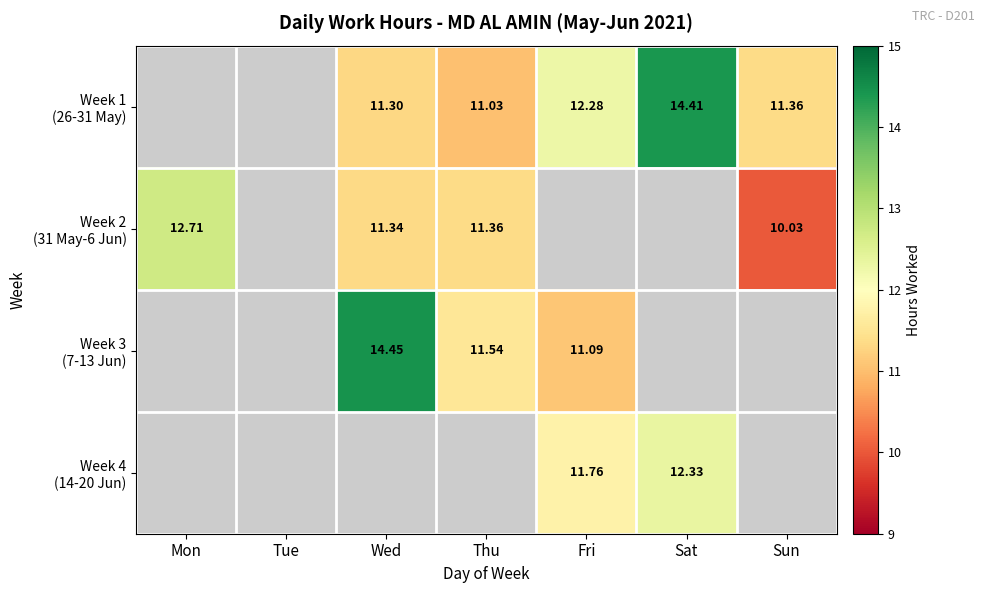

How many series are shown in this chart?

4